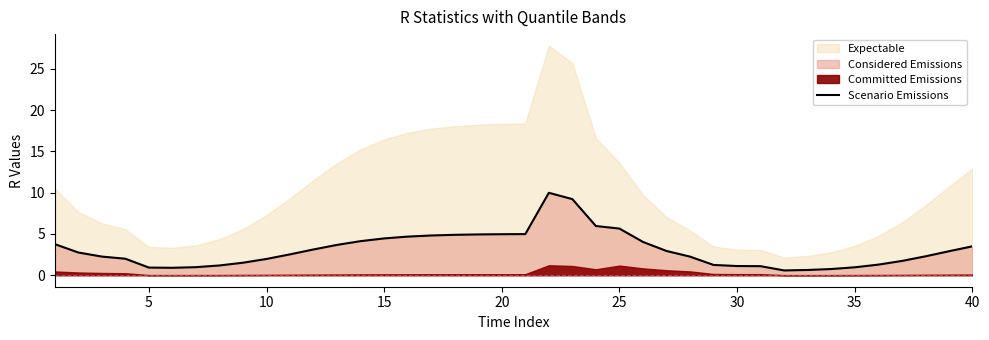

The value of Scenario Emissions at 5 is 0.9. True or false?

True